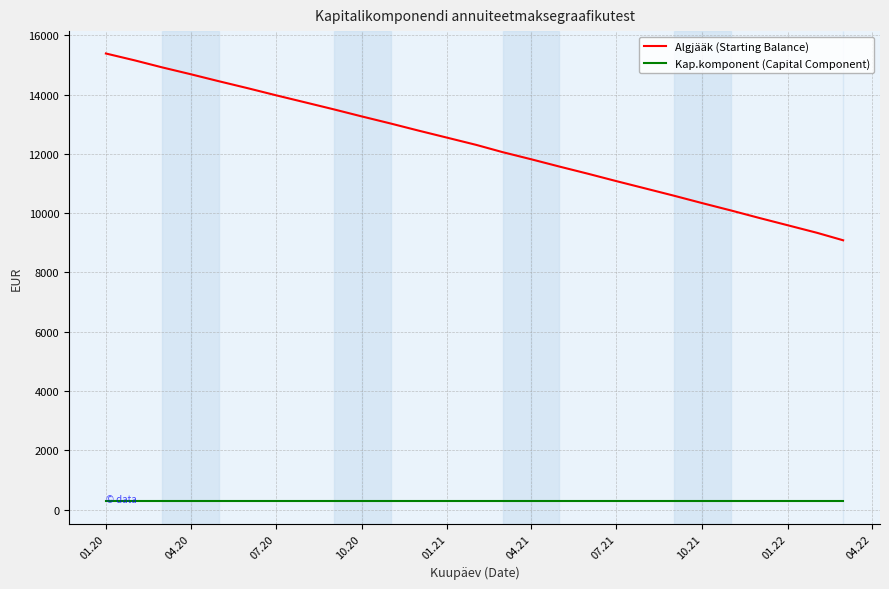

What is the difference between the second highest and minimum values in the Algjääk (Starting Balance) series?

6069.7